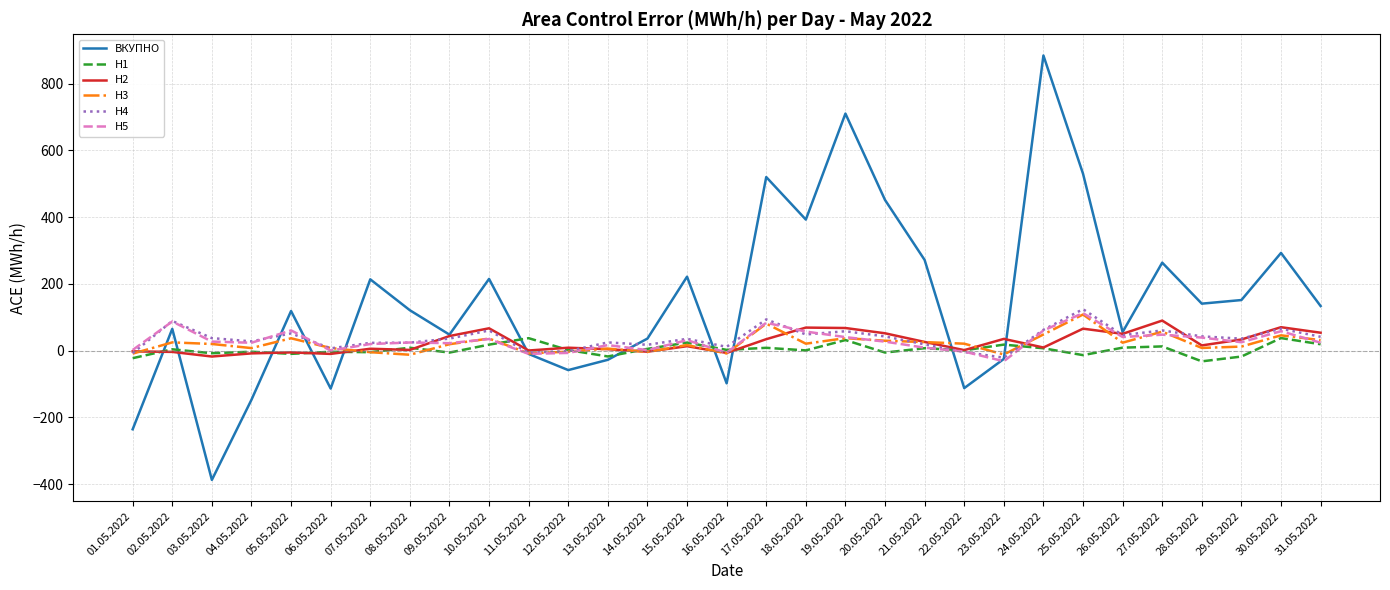

How many lines are shown in the chart?

6